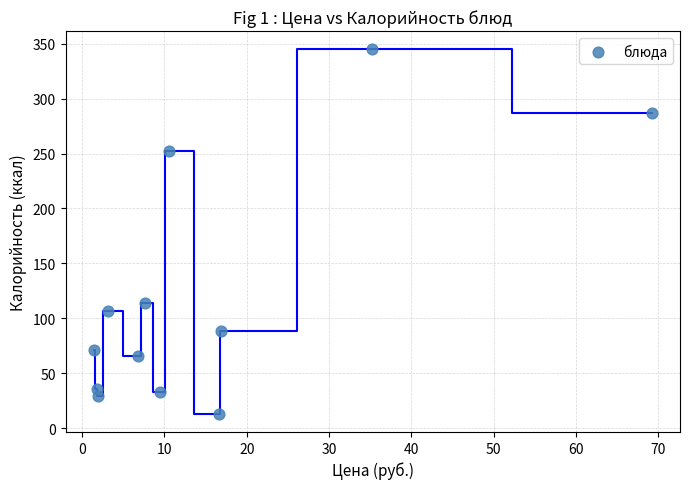

What Y value in the scatter plot is closest to 179?

114